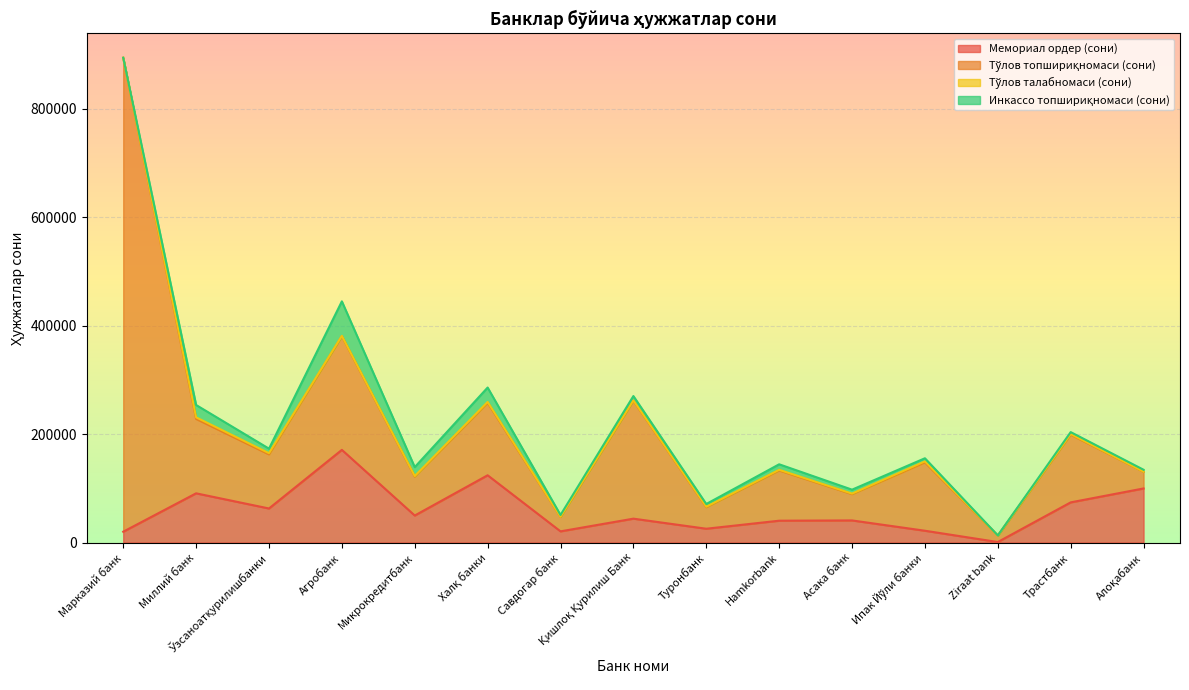

What are all the series names shown in the legend?

Мемориал ордер (сони), Тўлов топшириқномаси (сони), Тўлов талабномаси (сони), Инкассо топшириқномаси (сони)